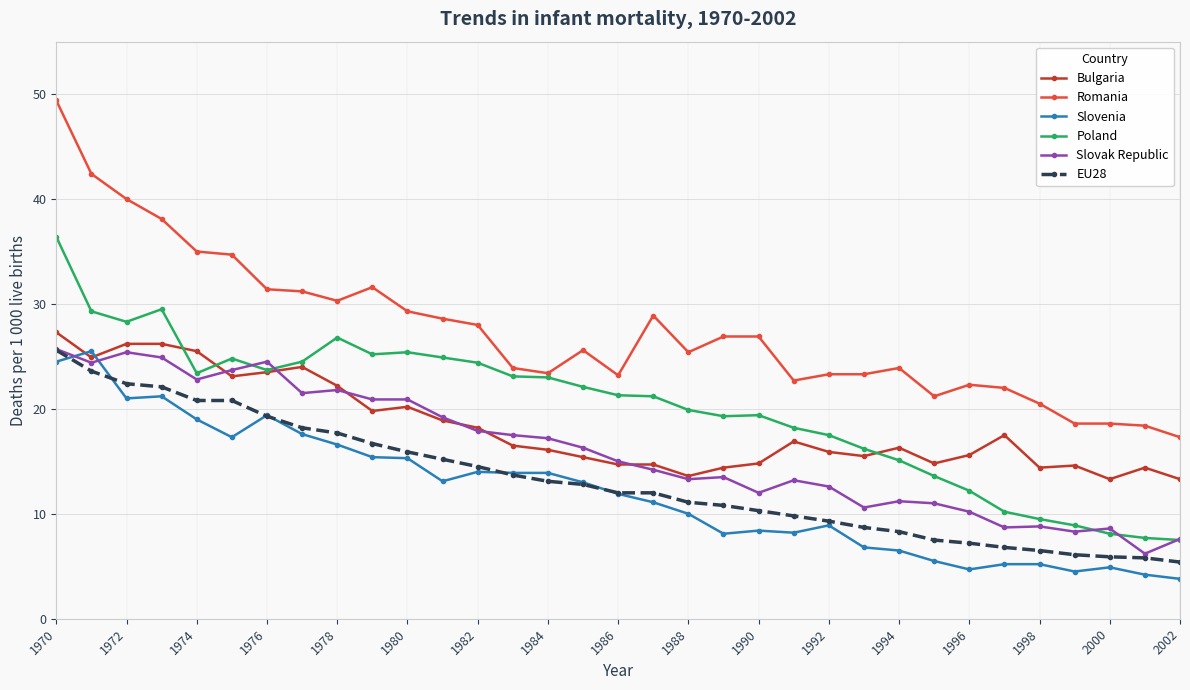

Which series has the largest range (max minus min)?

Romania